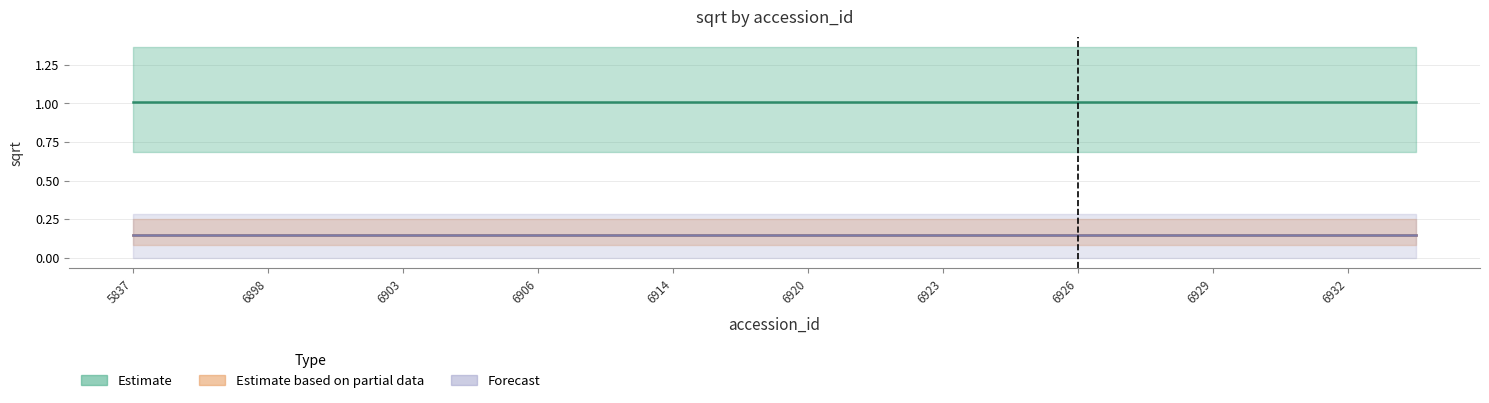

True or false: Estimate based on partial data and Estimate intersect in this chart.

False